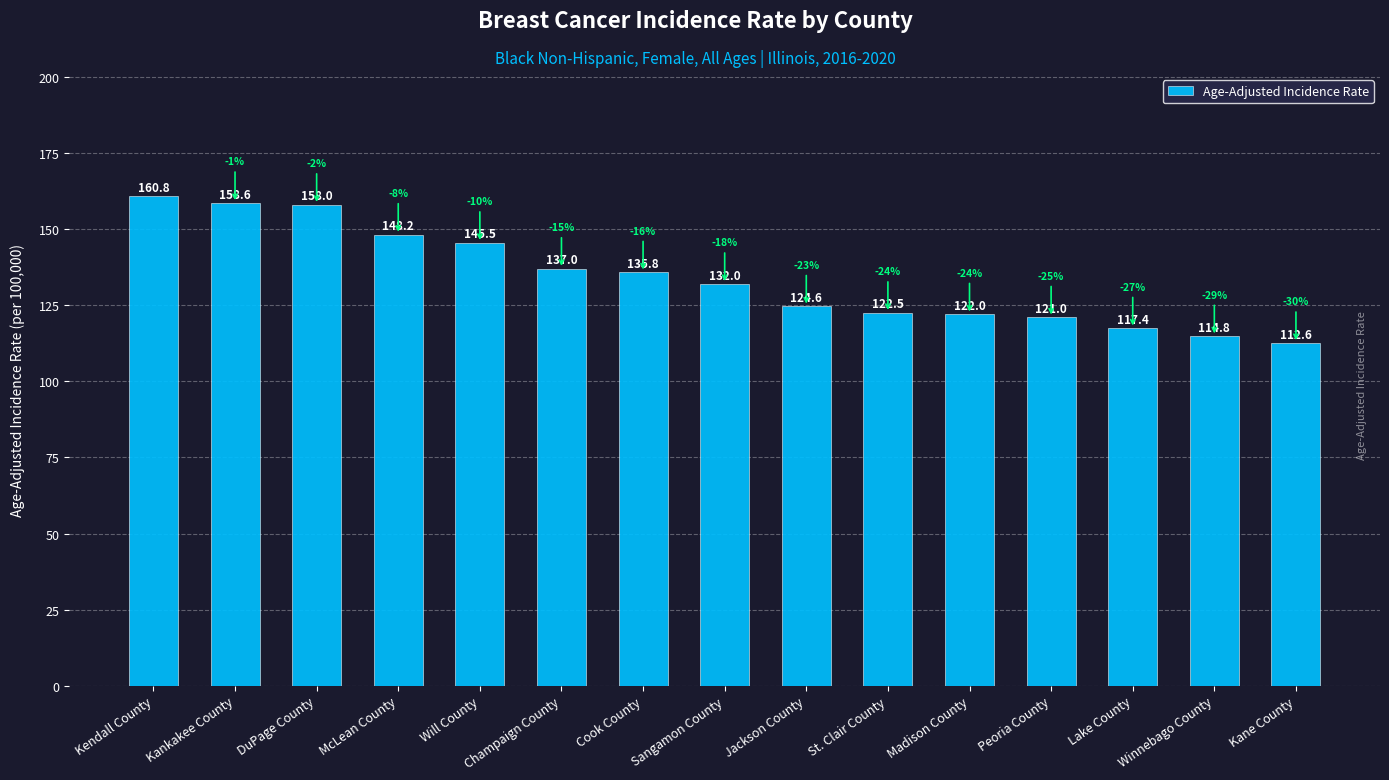

What position from the right is Cook County?

9